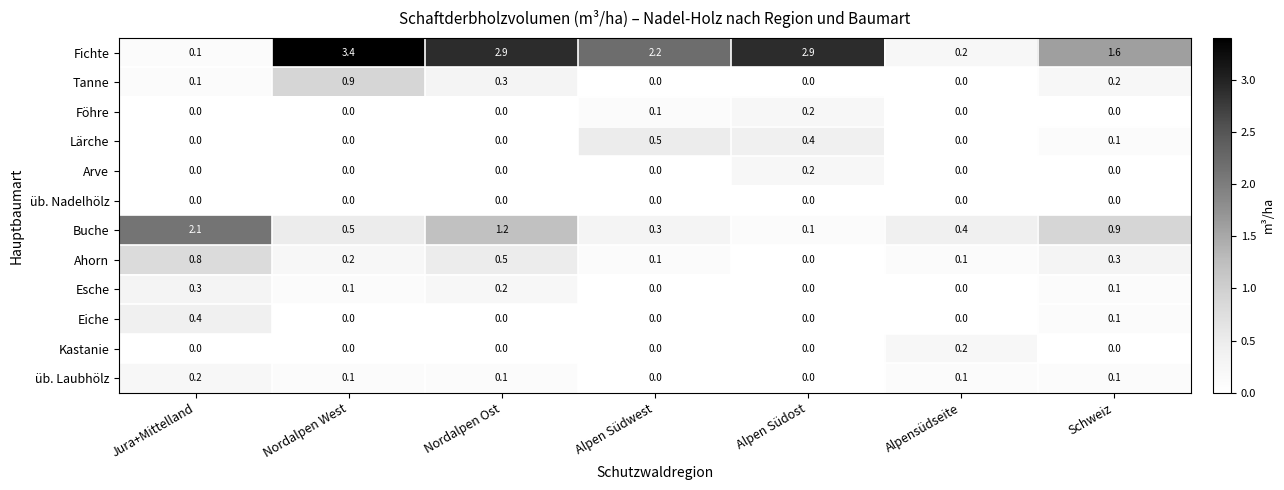

Which series has the largest range (max minus min)?

Fichte